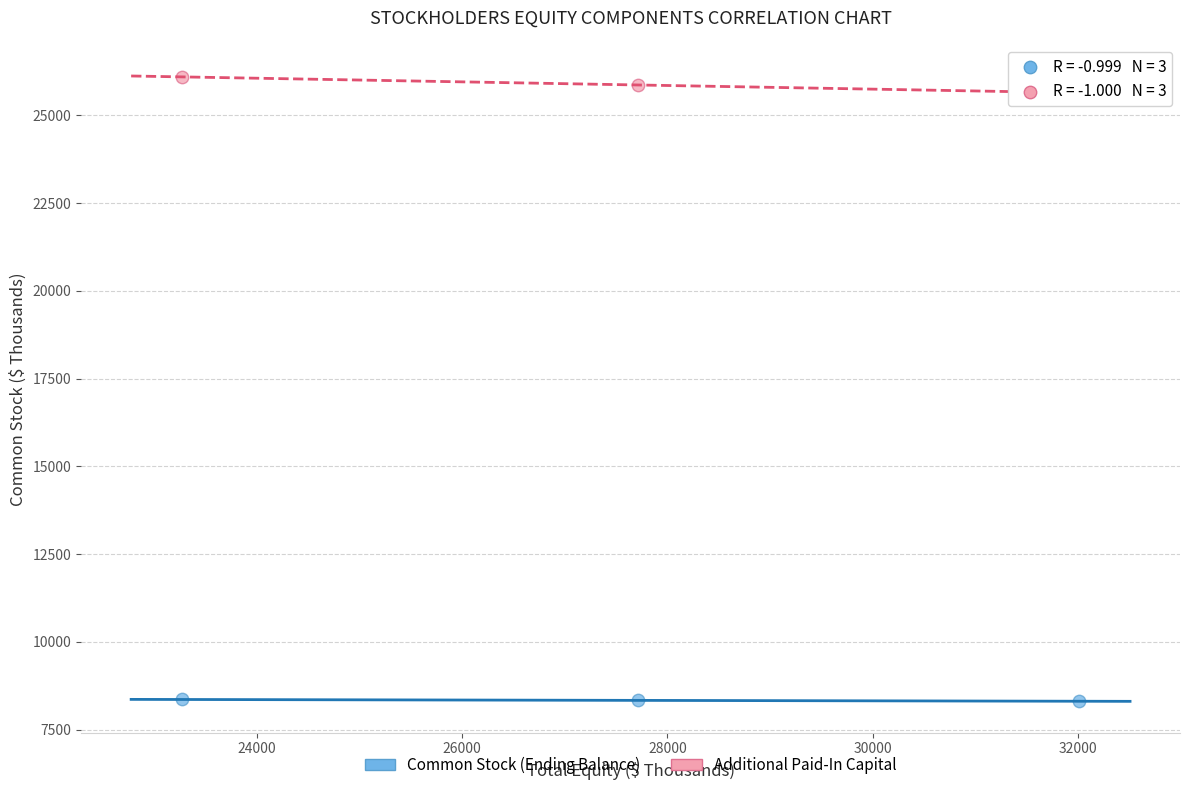

Which series contains the lowest Y value?

Common Stock (Ending Balance)